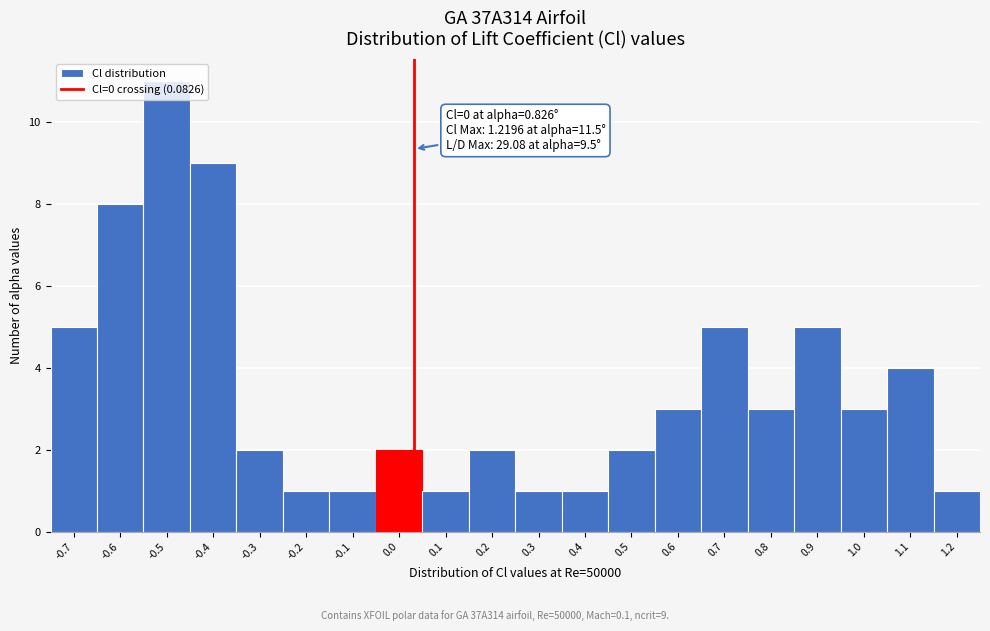

What is the difference between the second highest and minimum values?

8